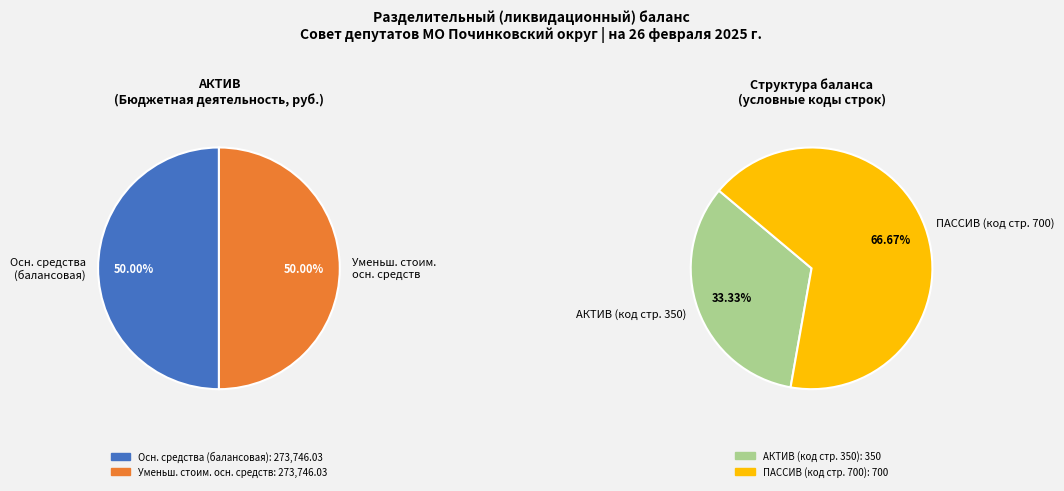

The Уменьшение стоимости нематериальных активов slice represents 14% of the pie. True or false?

False